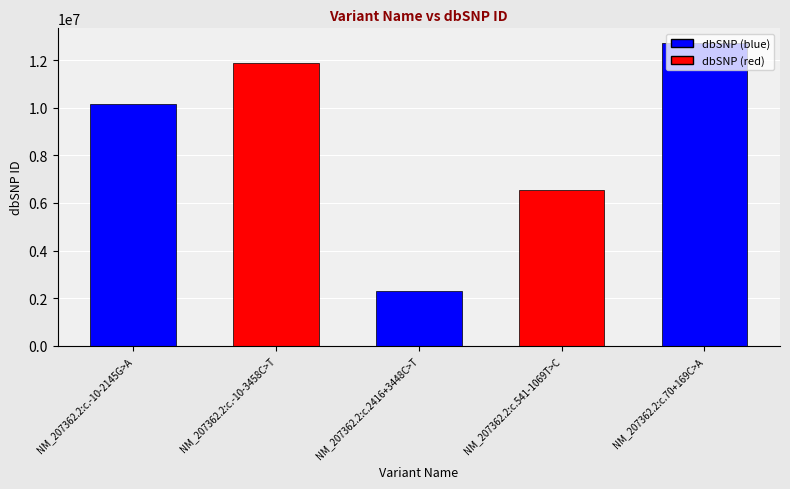

How many data points does each series have?

5